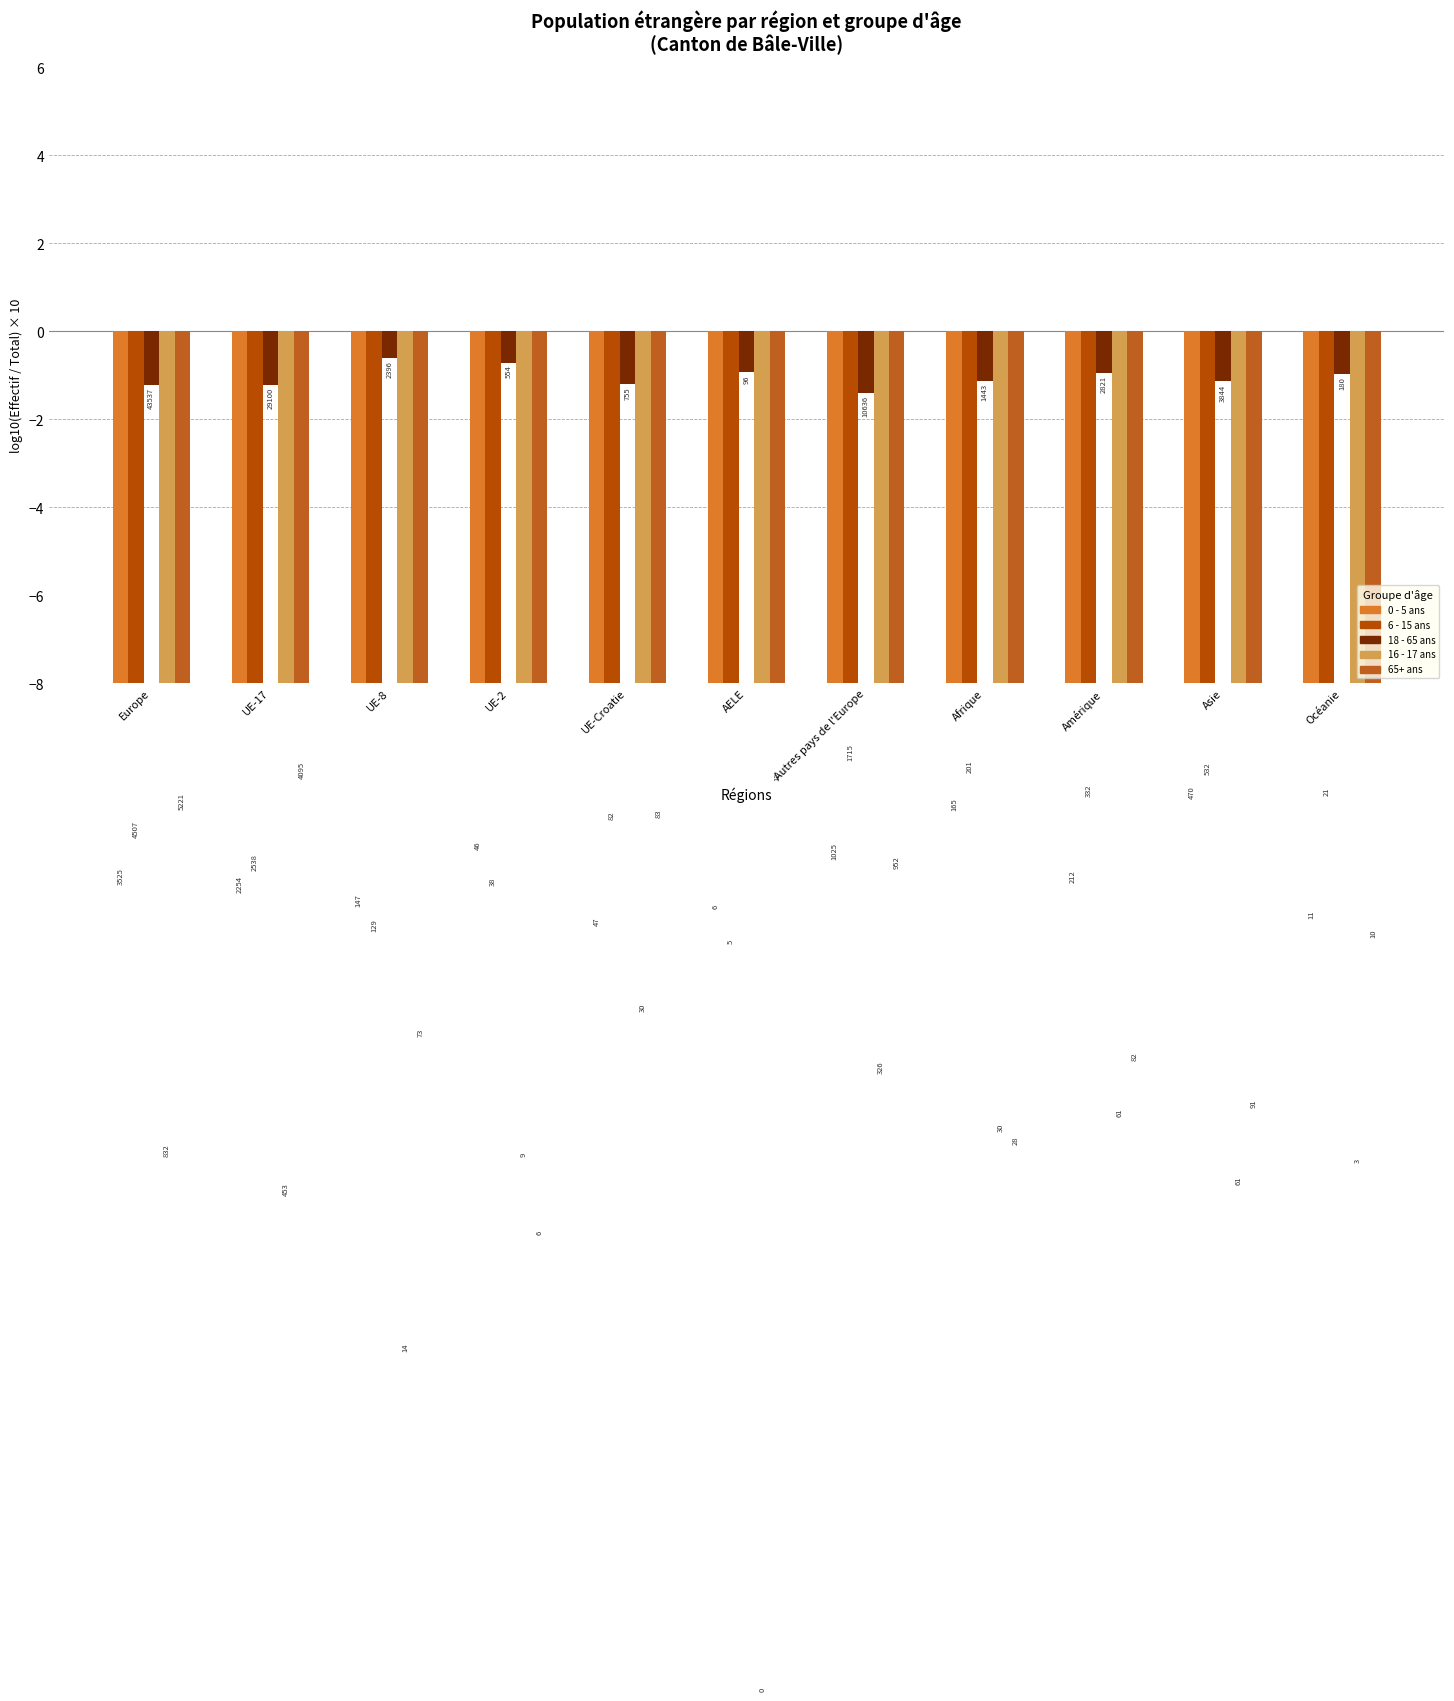

What is the difference between the 6 - 15 ans values at AELE and Océanie?

3.5